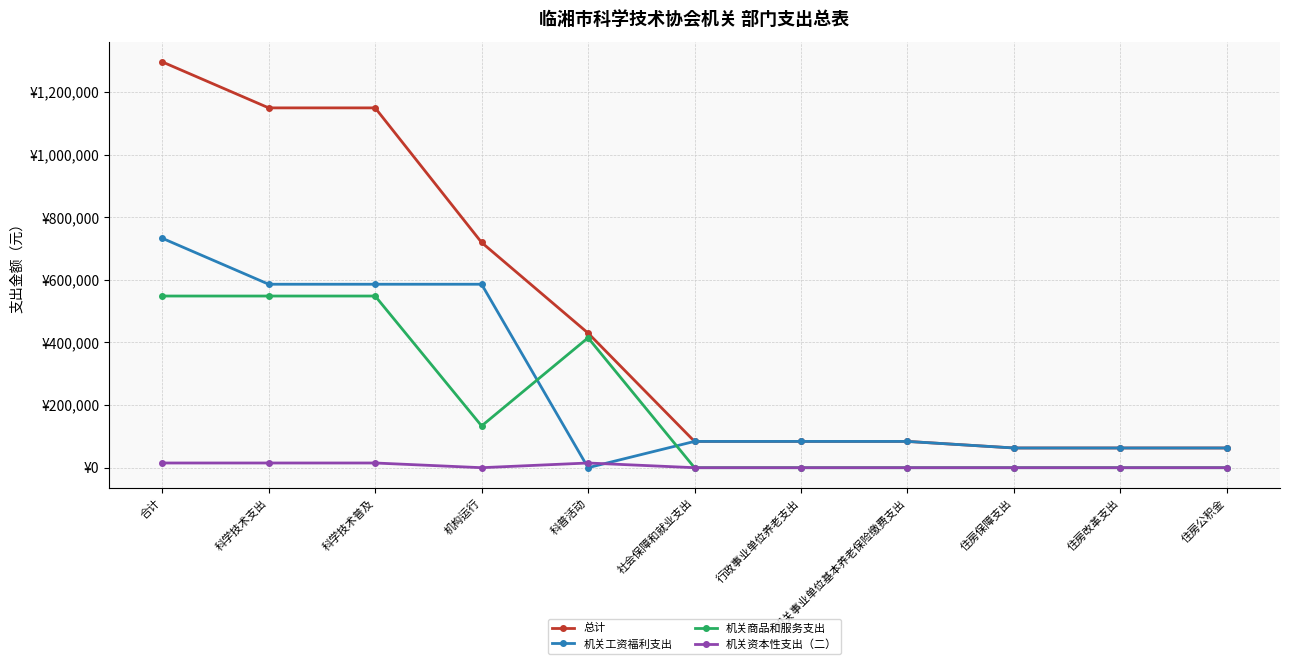

List the series in order of their peak value, highest first.

总计, 机关工资福利支出, 机关商品和服务支出, 机关资本性支出（二）